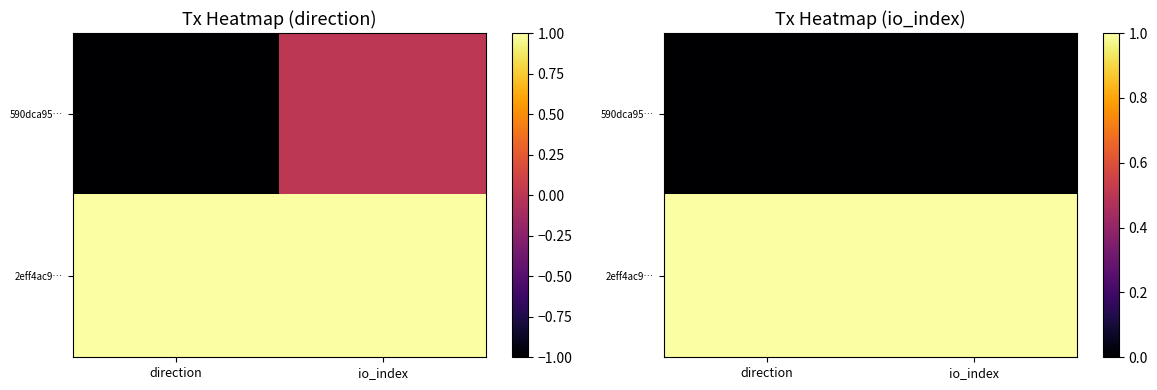

Rank the series at io_index from lowest to highest value.

590dca95…, 2eff4ac9…